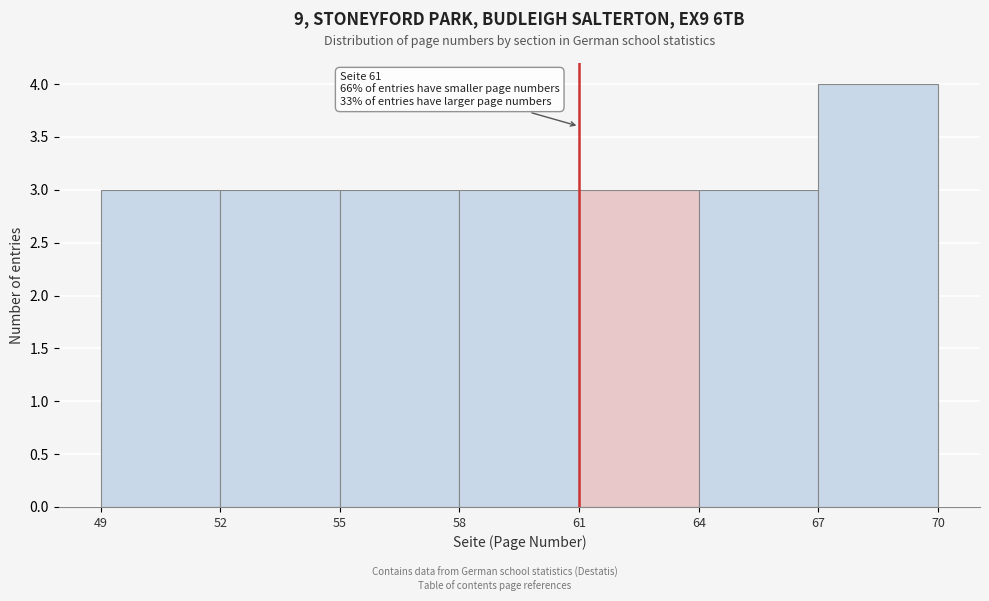

Over which range of the x-axis is the bar tallest?

67 to 70